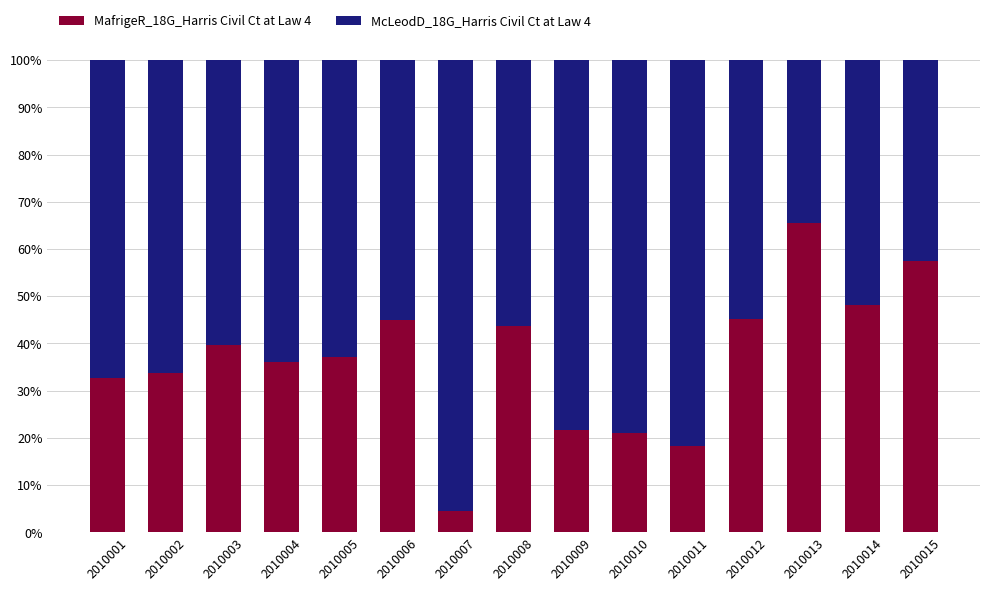

What is the maximum value for MafrigeR_18G_Harris Civil Ct at Law 4?

65.6